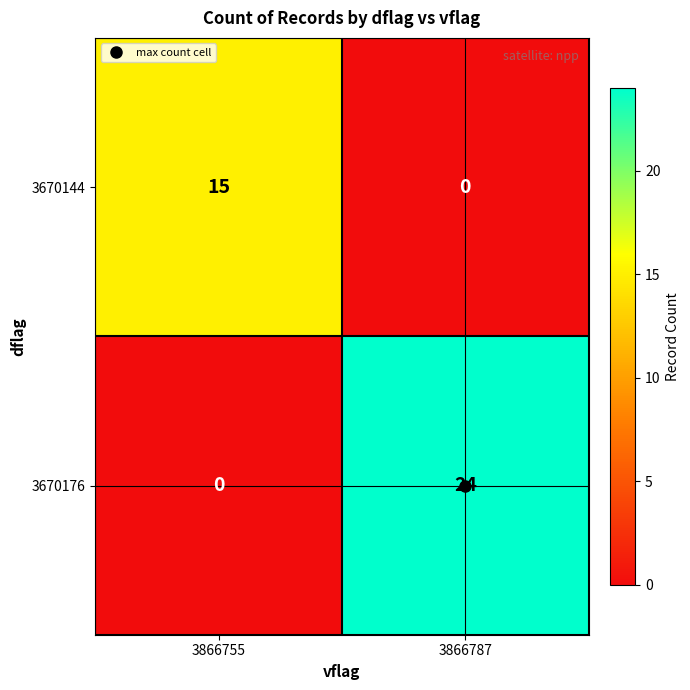

What is the average value of the 3670144 series?

8